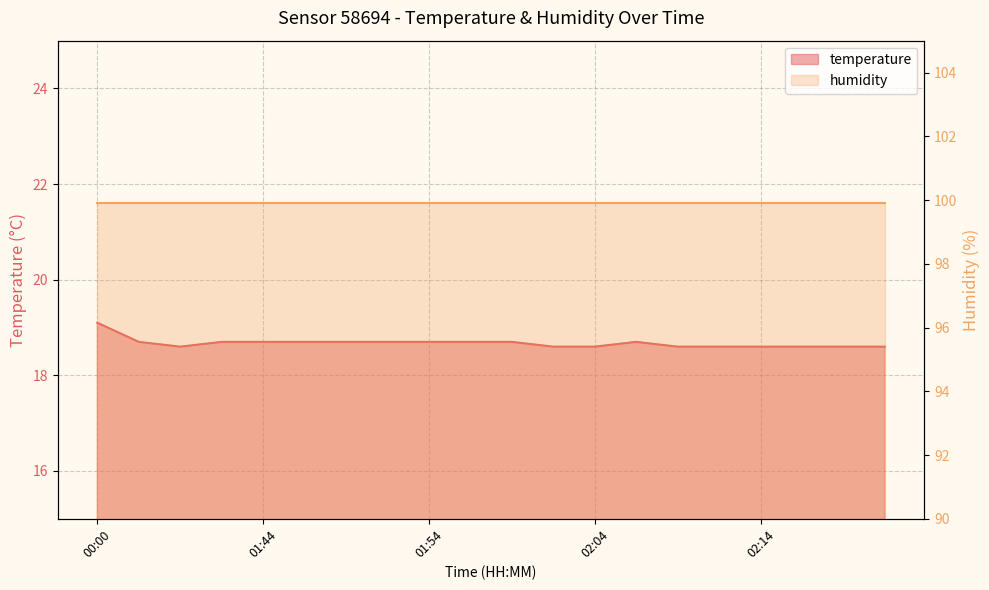

Rank the categories by value from highest to lowest.

00:00, 01:37, 01:42, 01:44, 01:47, 01:49, 01:52, 01:54, 01:57, 01:59, 02:06, 01:39, 02:02, 02:04, 02:09, 02:11, 02:14, 02:16, 02:19, 02:21